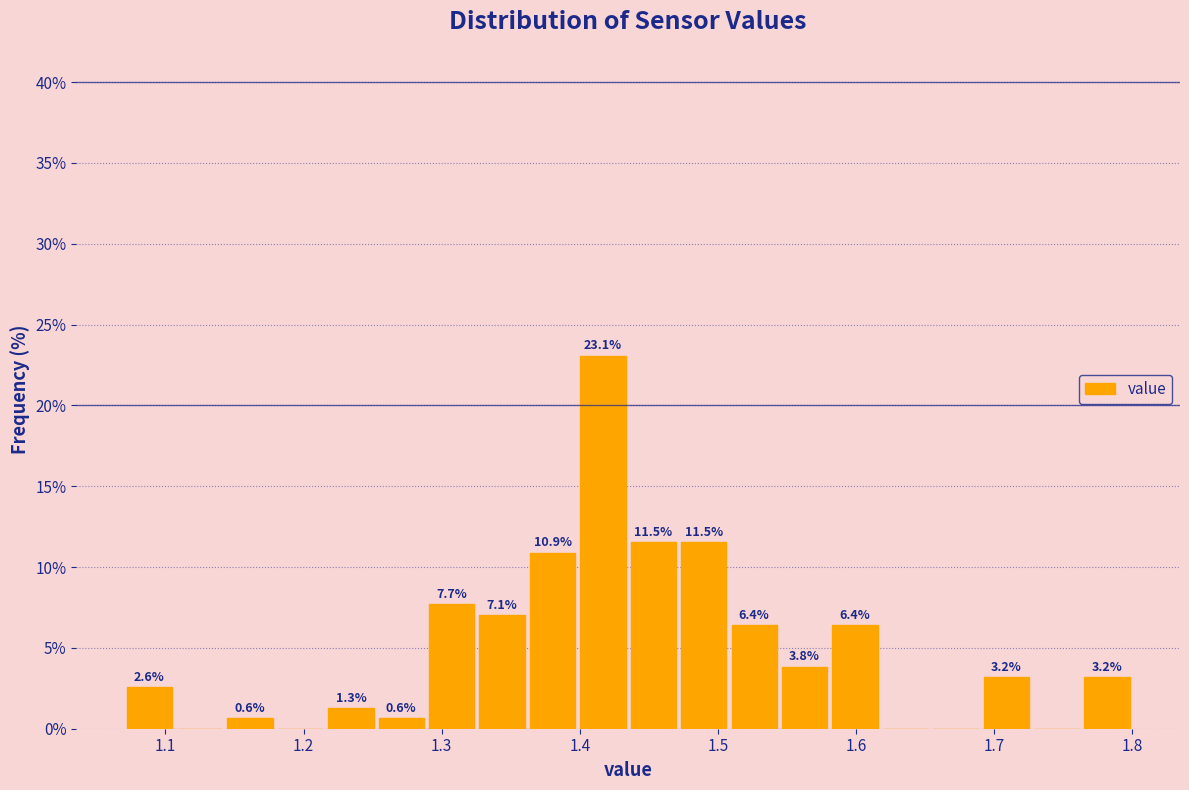

Around what value on the x-axis is the tallest bar? Give the approximate position of its centre, as read against the axis.

1.42